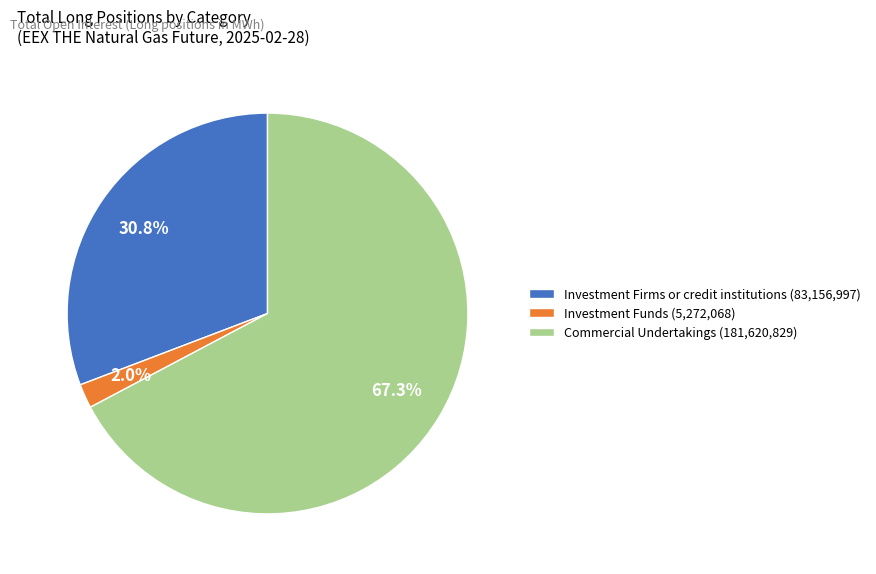

How much of the chart is everything except Investment Funds?

98.0%